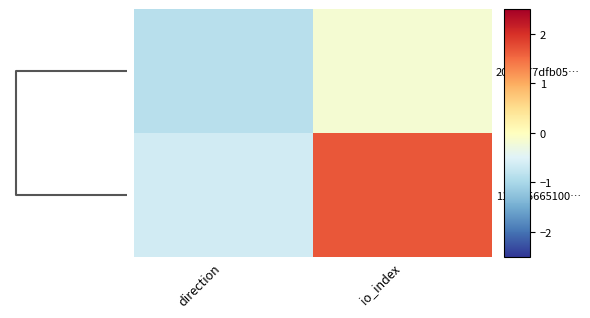

Which series has the largest total across all categories?

119625665100…